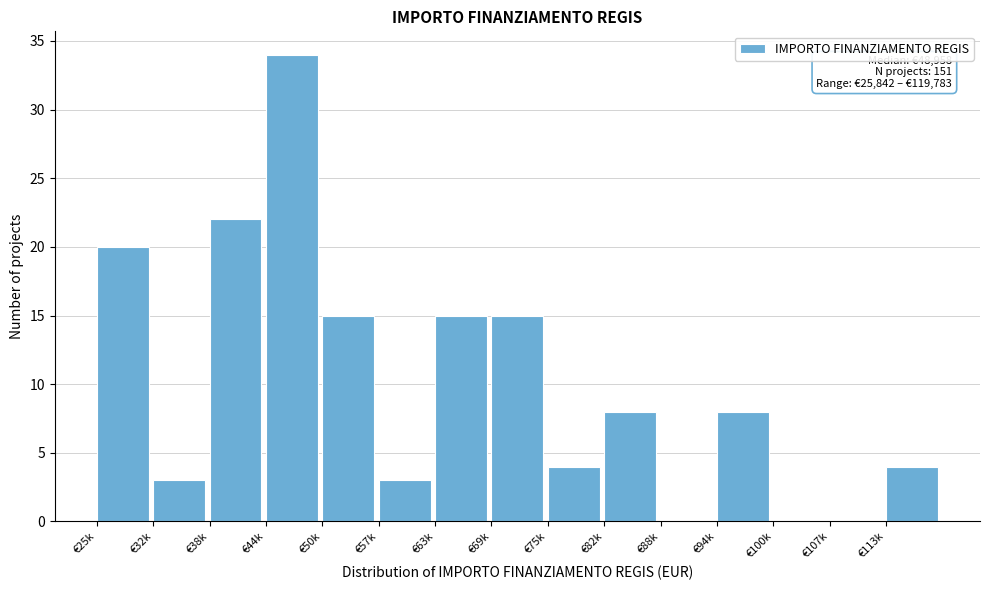

Reading left to right, list all the values displayed in this chart.

€25k=20	€32k=3	€38k=22	€44k=34	€50k=15	€57k=3	€63k=15	€69k=15	€75k=4	€82k=8	€88k=0	€94k=8	€100k=0	€107k=0	€113k=4